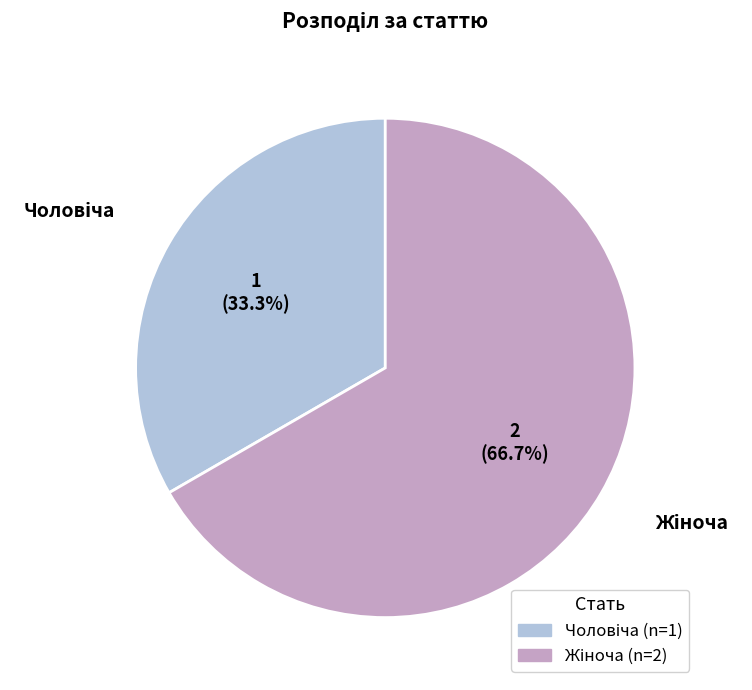

How many slices are in this pie chart?

2